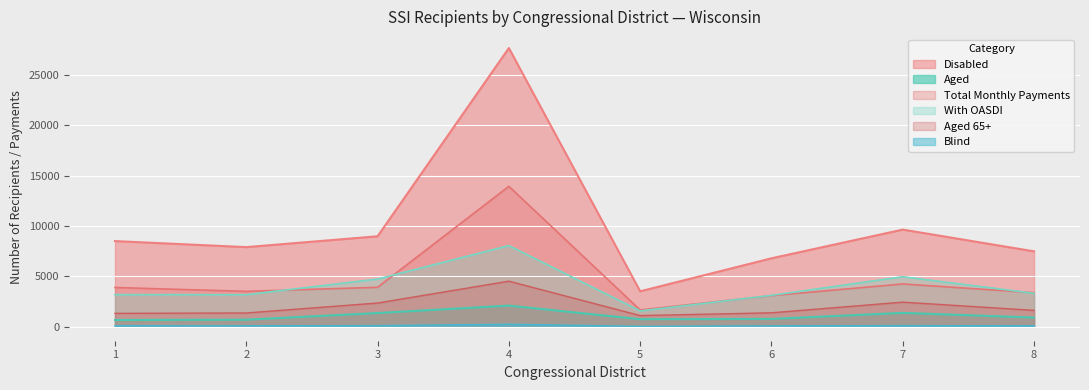

At which label is With OASDI closest to 4818?

3